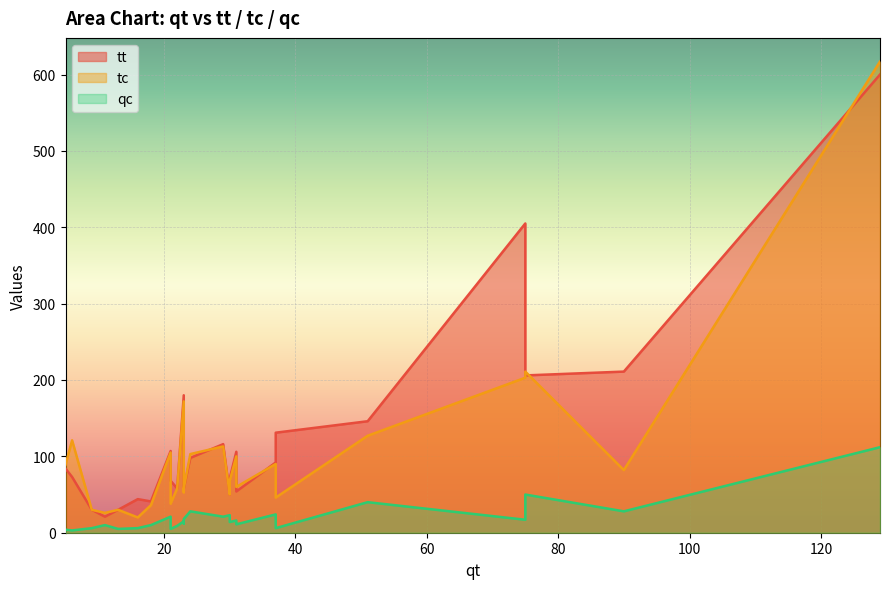

Does the chart display data point markers on the line(s)?

No